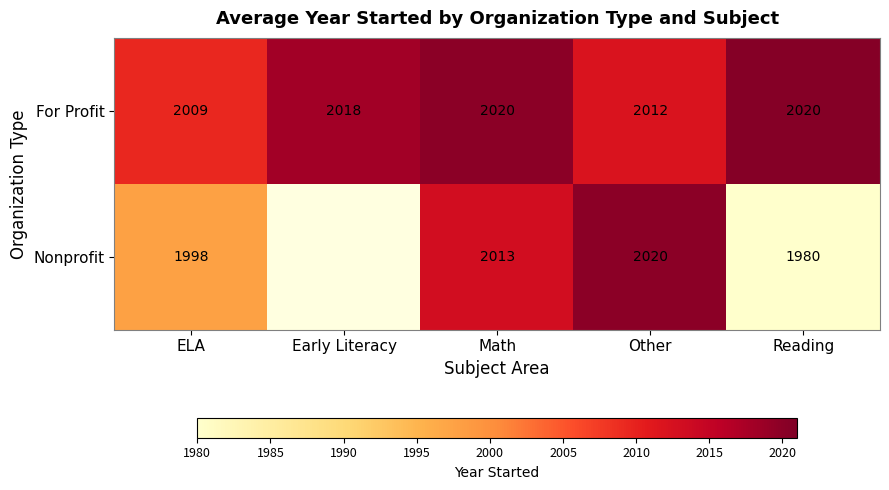

The value of For Profit at Other is 2012.0. True or false?

True